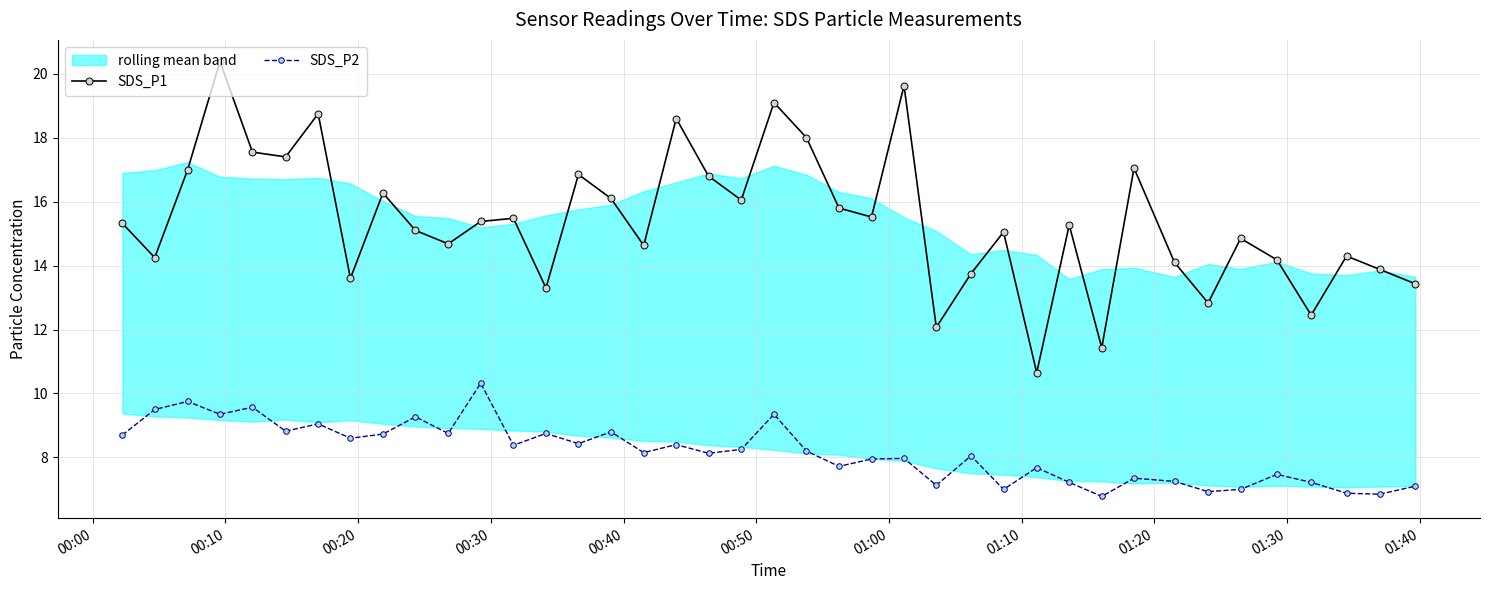

True or false: SDS_P1 has more than 0 interior local peaks.

True